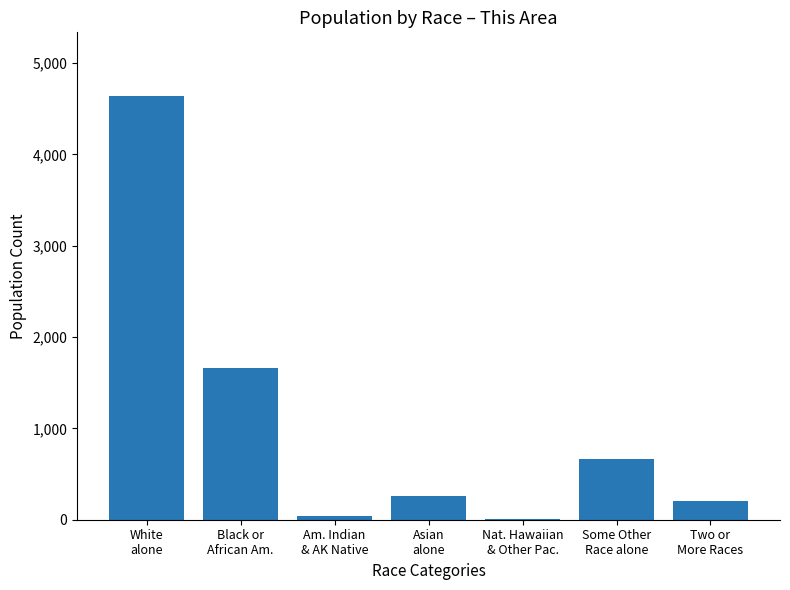

The chart shows a value of 664 at Some Other
Race alone. True or false?

True